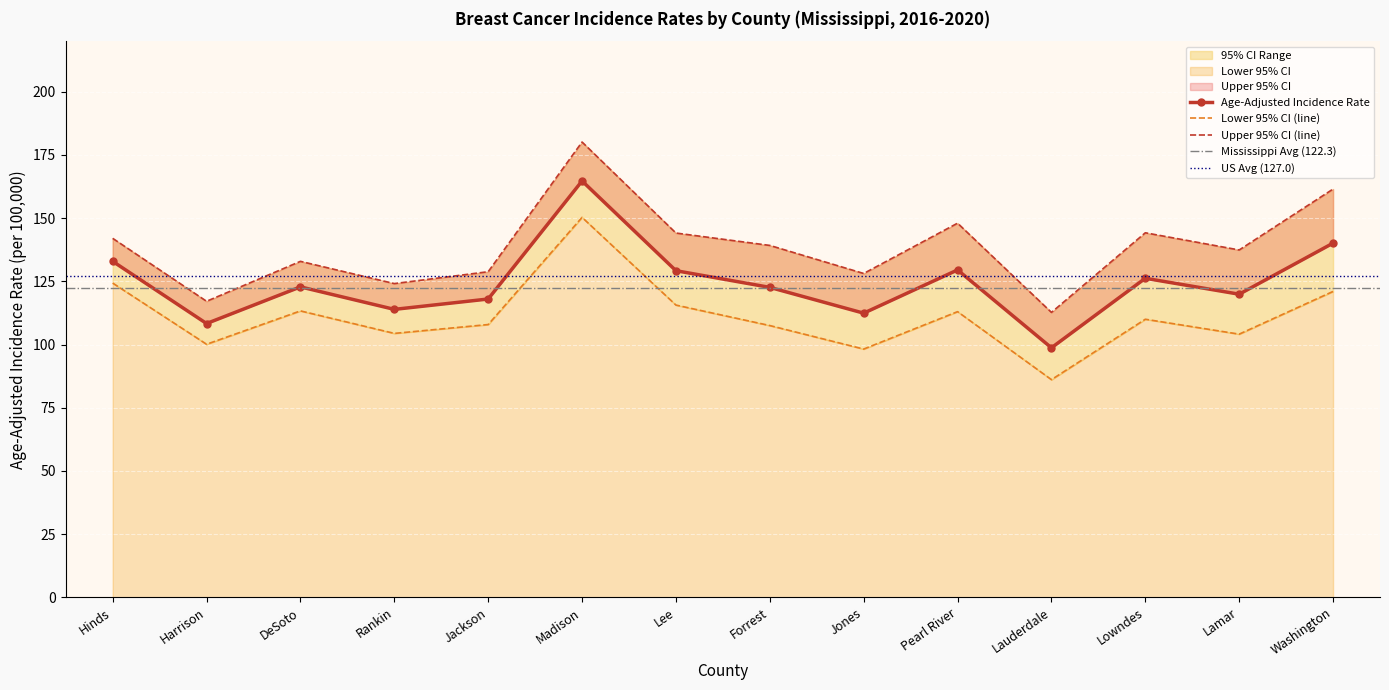

At which label does Age-Adjusted Incidence Rate first exceed 122?

Hinds